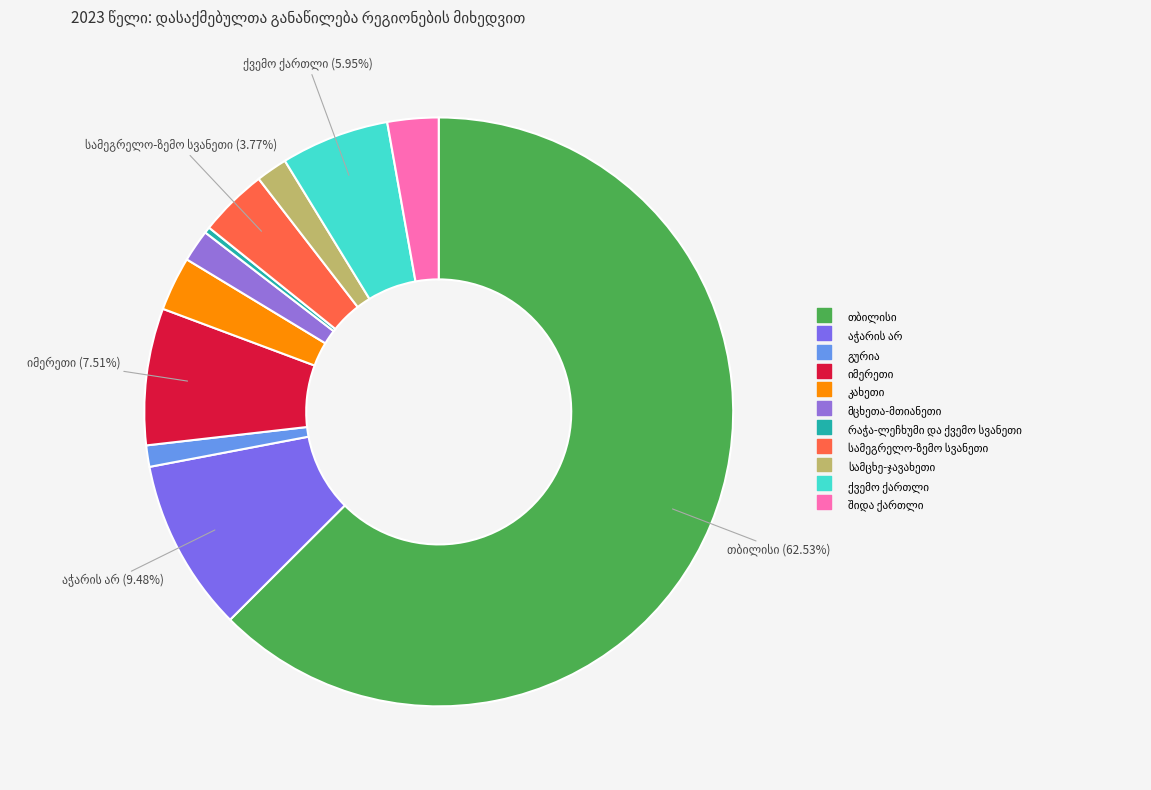

How many slices are in this pie chart?

11